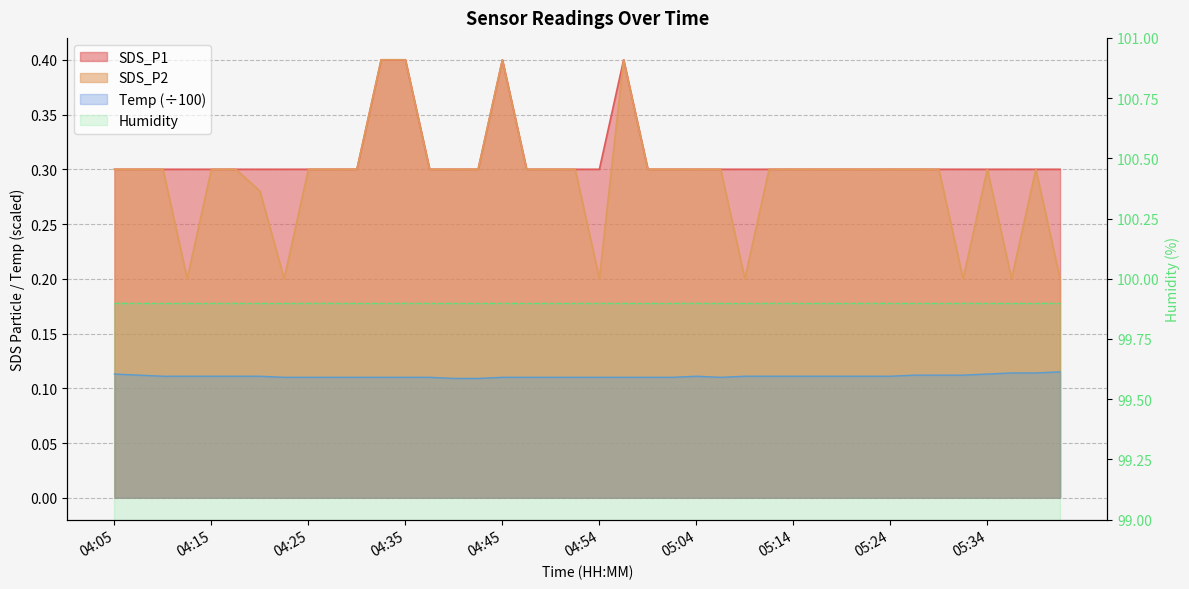

What is the average value of the SDS_P1 series?

0.3